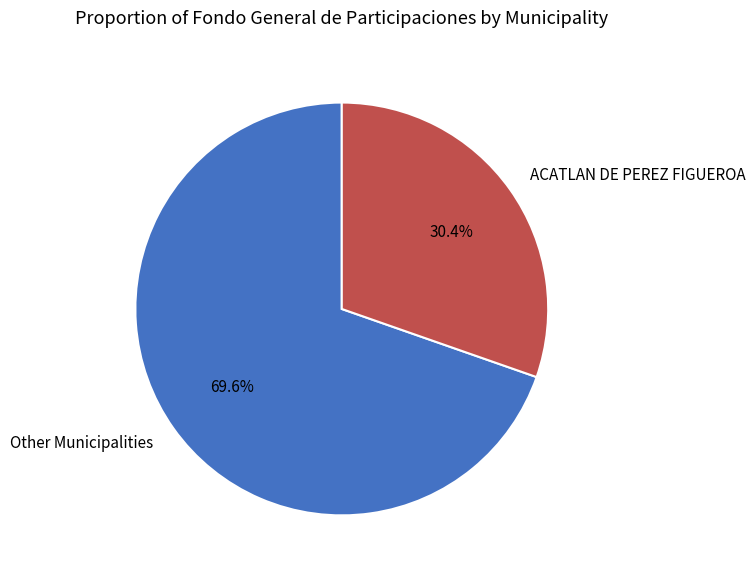

What percentage do ACATLAN DE PEREZ FIGUEROA and Other Municipalities together represent?

100.0%